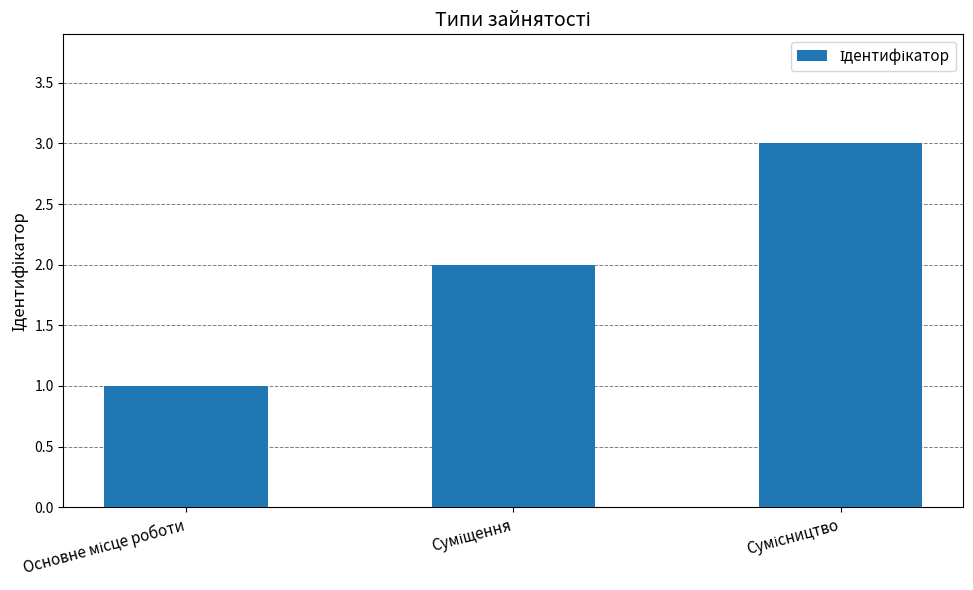

What is the maximum value shown in the chart?

3